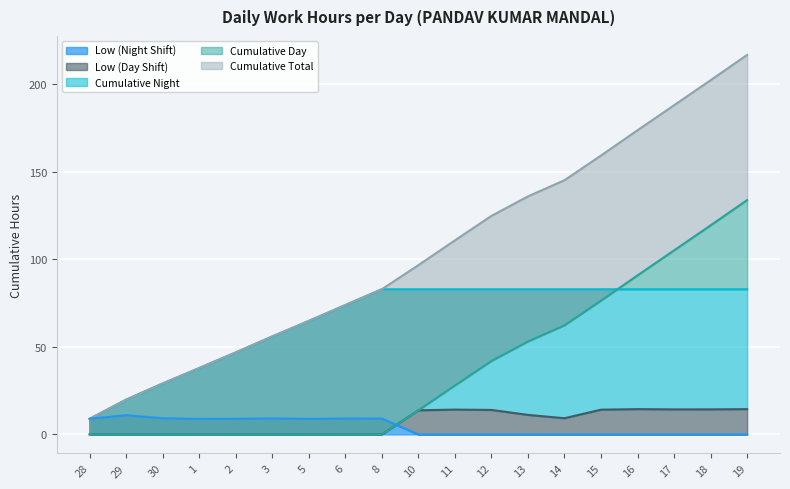

Reading right to left, extract all data points from this chart.

Low (Night Shift): 0.0	0.0	0.0	0.0	0.0	0.0	0.0	0.0	0.0	0.0	9.0	9.1	8.8	9.1	8.9	8.8	9.2	11.0	8.9
Low (Day Shift): 14.4	14.3	14.3	14.4	14.1	9.2	11.1	14.0	14.2	13.8	0.0	0.0	0.0	0.0	0.0	0.0	0.0	0.0	0.0
Cumulative Night: 82.9	82.9	82.9	82.9	82.9	82.9	82.9	82.9	82.9	82.9	82.9	73.8	64.8	55.9	46.8	37.9	29.1	19.9	8.9
Cumulative Day: 133.8	119.3	105.0	90.8	76.3	62.2	53.0	41.9	27.9	13.8	0.0	0.0	0.0	0.0	0.0	0.0	0.0	0.0	0.0
Cumulative Total: 216.6	202.2	187.9	173.6	159.2	145.1	135.9	124.7	110.8	96.6	82.9	73.8	64.8	55.9	46.8	37.9	29.1	19.9	8.9